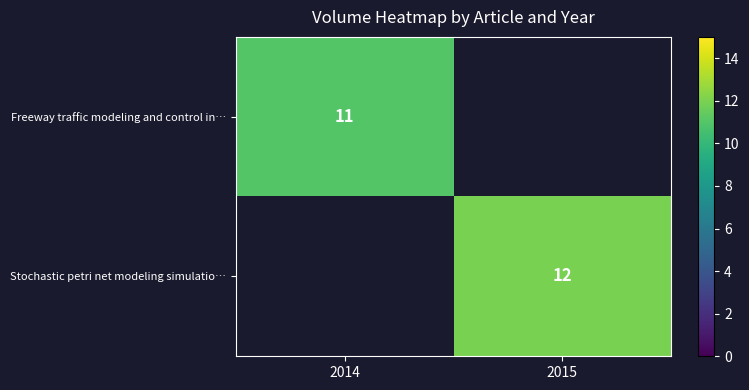

Which label corresponds to the largest value in the chart?

2015